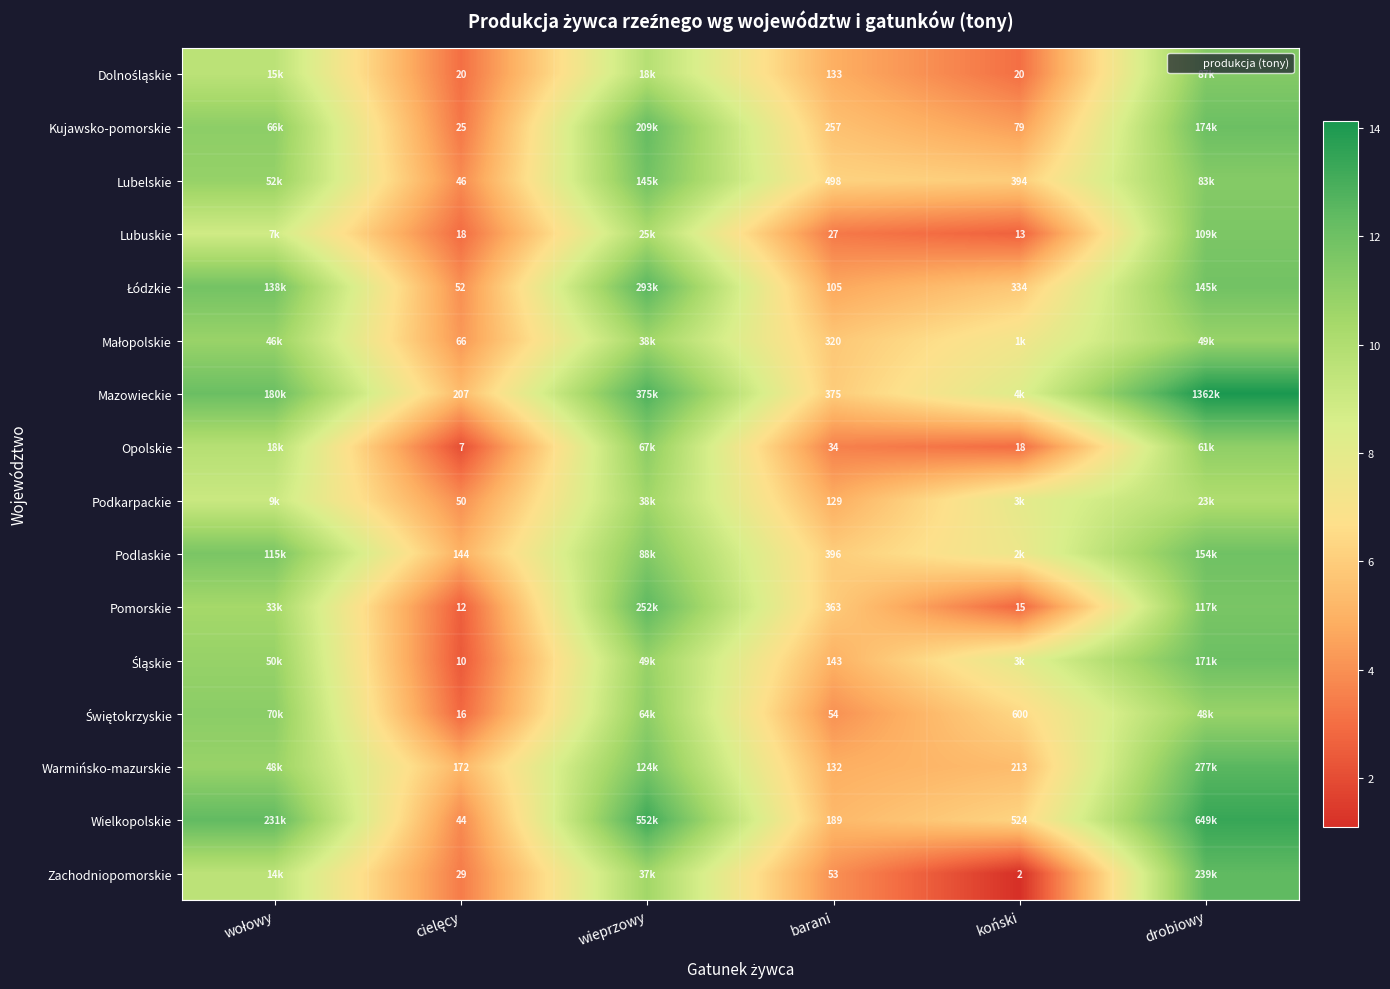

Rank the categories by Podkarpackie value from highest to lowest.

wieprzowy, drobiowy, wołowy, koński, barani, cielęcy